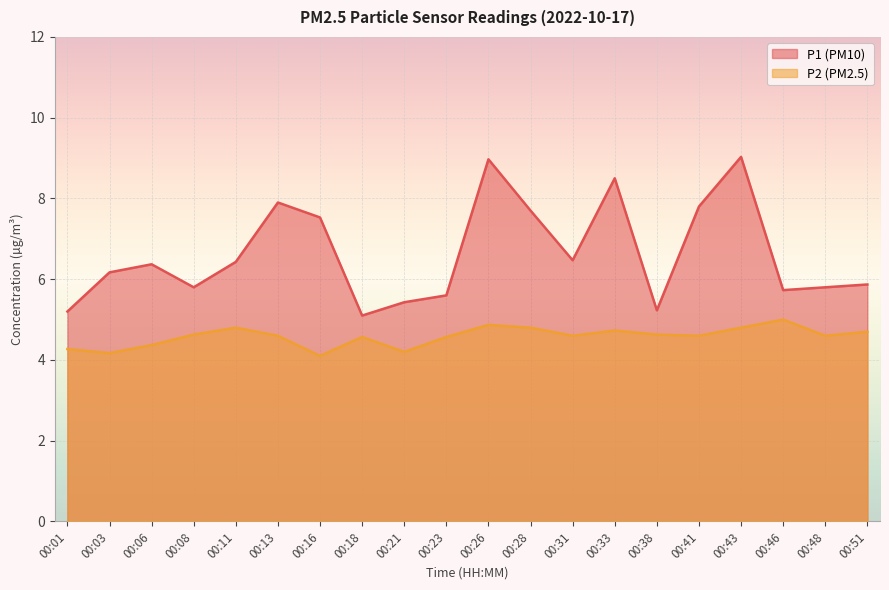

List the labels in order of P2 value, smallest first.

00:16, 00:03, 00:21, 00:01, 00:06, 00:18, 00:23, 00:13, 00:31, 00:41, 00:48, 00:08, 00:38, 00:51, 00:33, 00:11, 00:28, 00:43, 00:26, 00:46